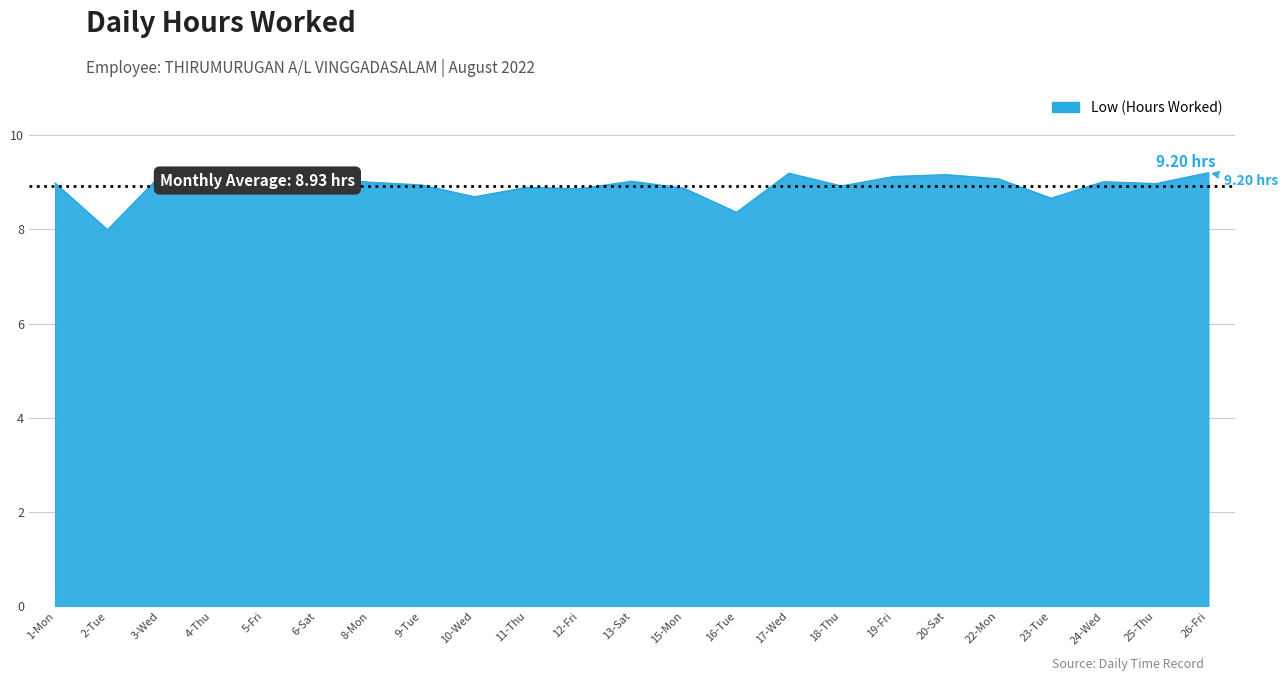

How many distinct data groups are displayed?

1